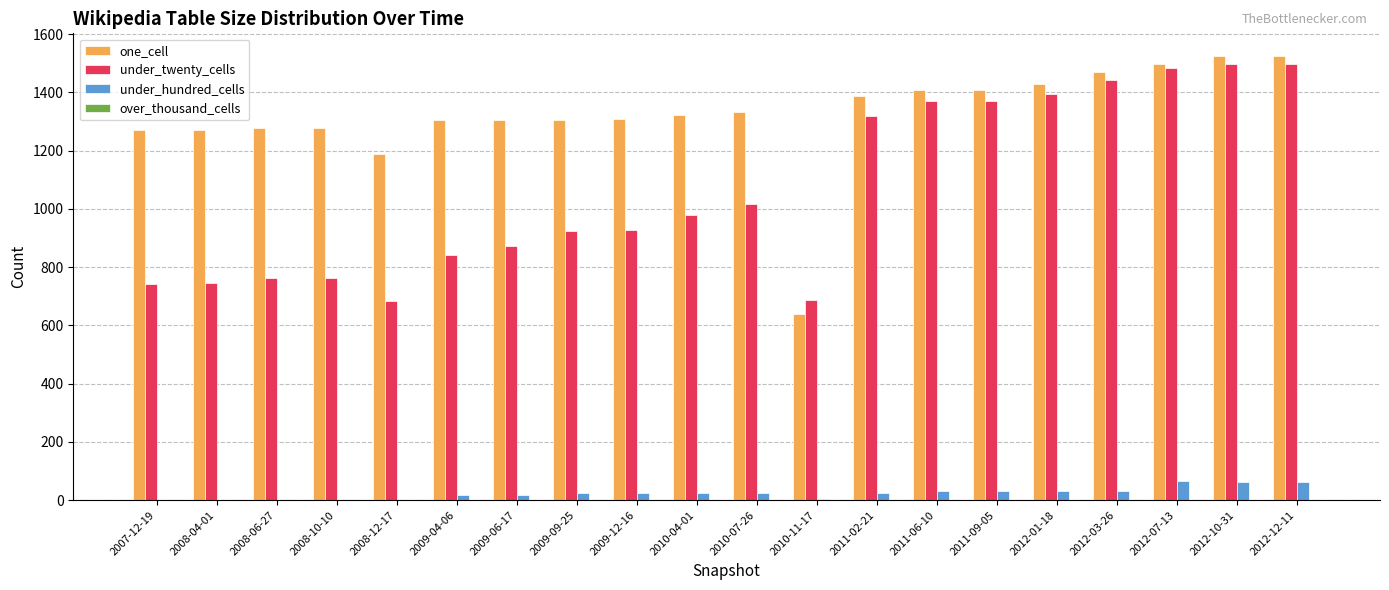

Count the number of data series in this chart.

3